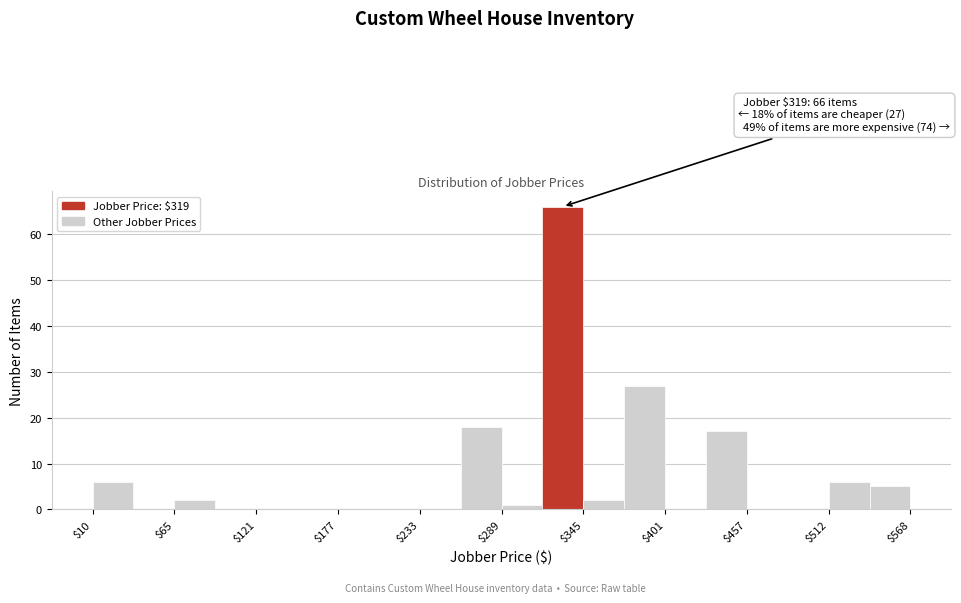

Read against the x-axis, roughly where is the centre of the tallest bar?

330